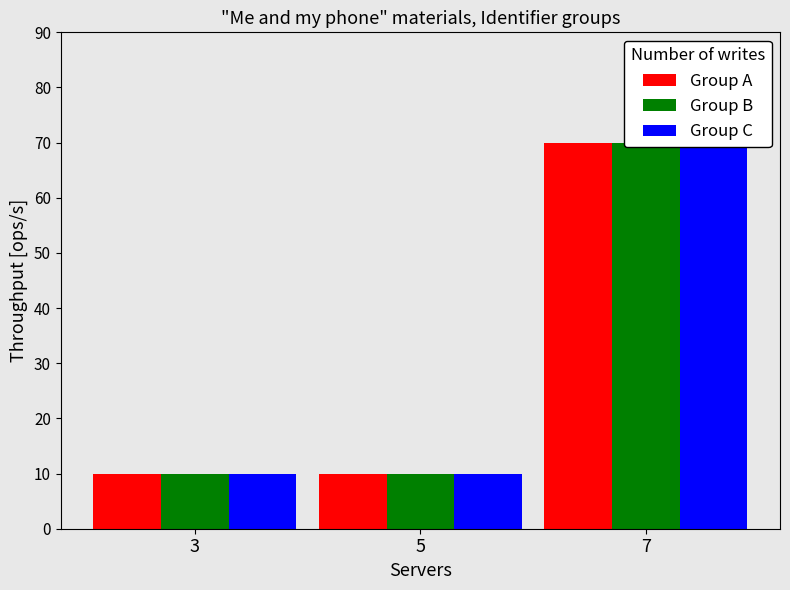

Reading left to right, what are all the values shown in this chart?

Group A: 10.0	10.0	70.0
Group B: 10.0	10.0	70.0
Group C: 10.0	10.0	70.0